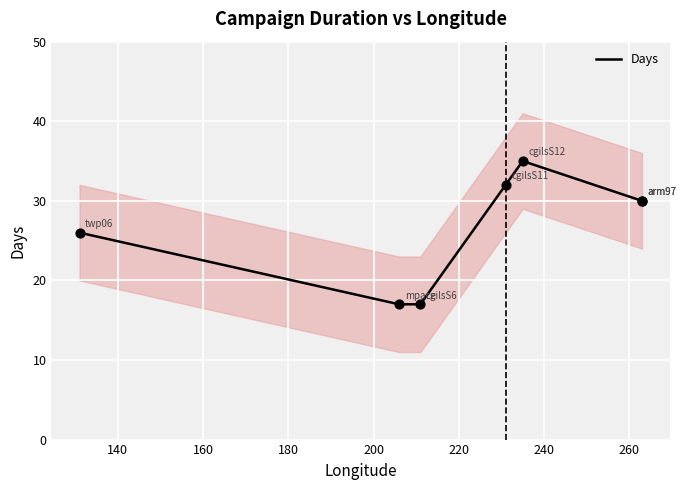

Between 140 and 160, which is larger?

140